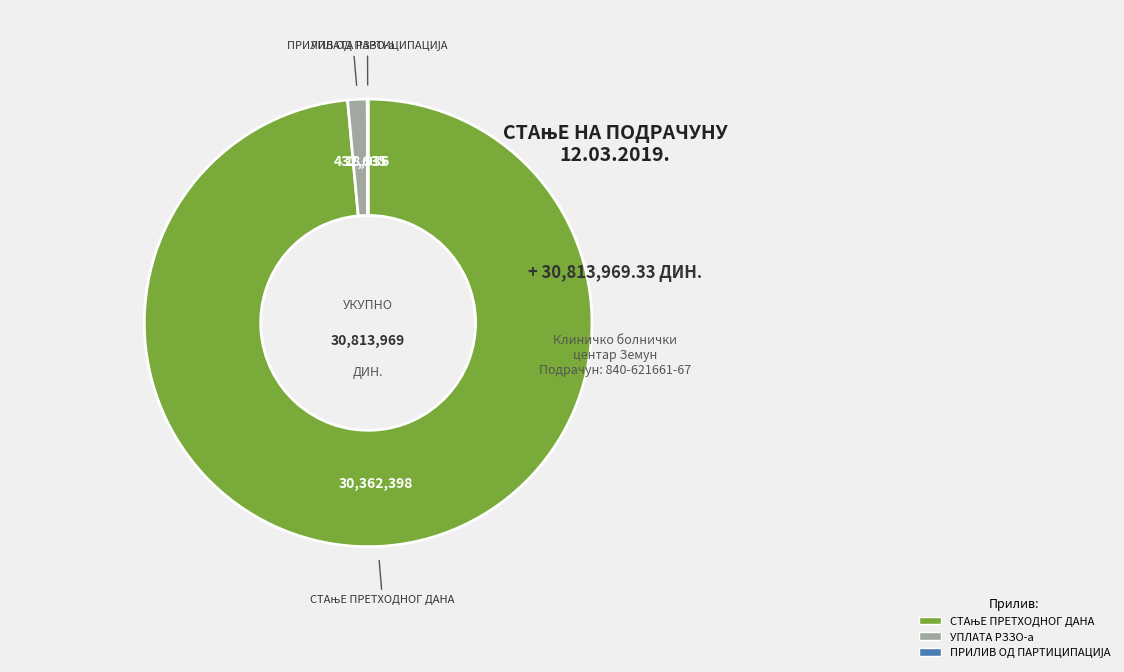

Is there a majority slice in this chart?

Yes